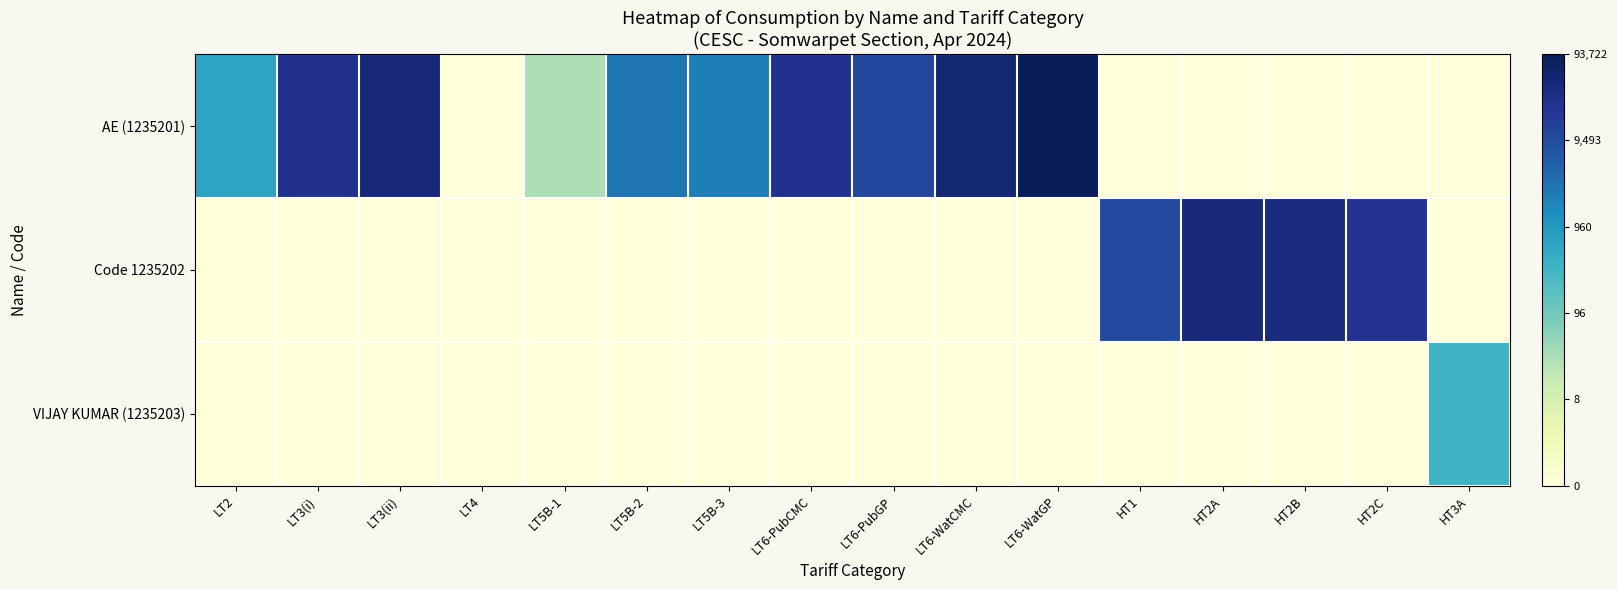

Which has a higher value, HT3A or LT2?

LT2